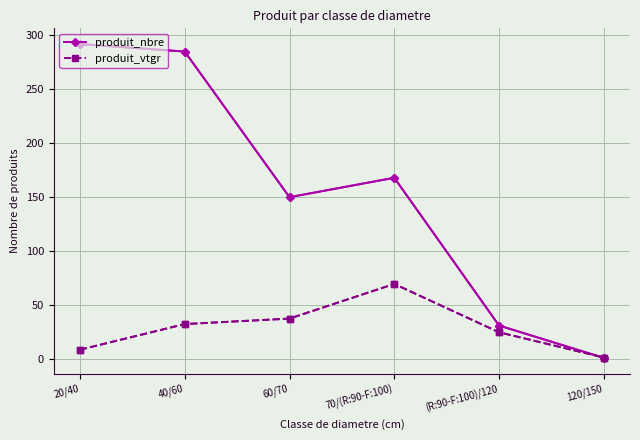

Reading left to right, list all the values displayed in this chart.

produit_nbre: 20/40=292.0	40/60=285.0	60/70=150.0	70/(R:90-F:100)=168.0	(R:90-F:100)/120=31.0	120/150=1.0
produit_vtgr: 20/40=8.6	40/60=32.4	60/70=37.4	70/(R:90-F:100)=69.5	(R:90-F:100)/120=24.7	120/150=1.4